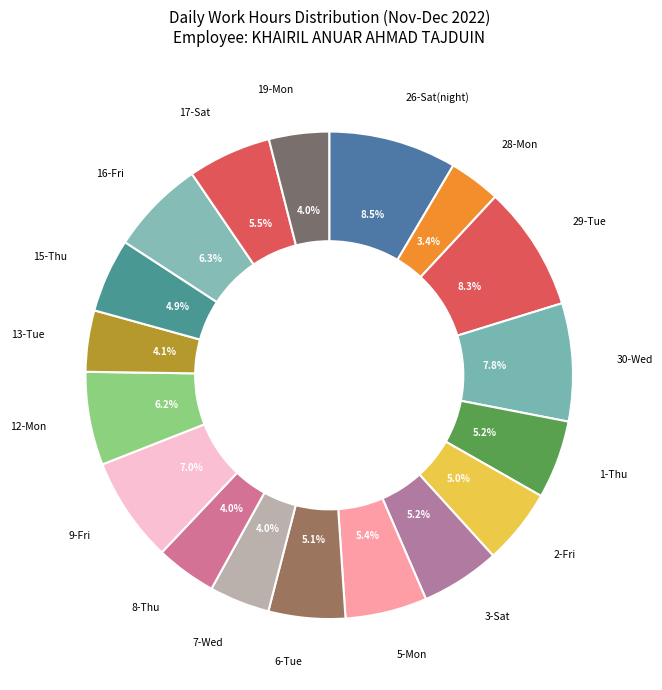

What is the smallest slice in the pie chart?

28-Mon